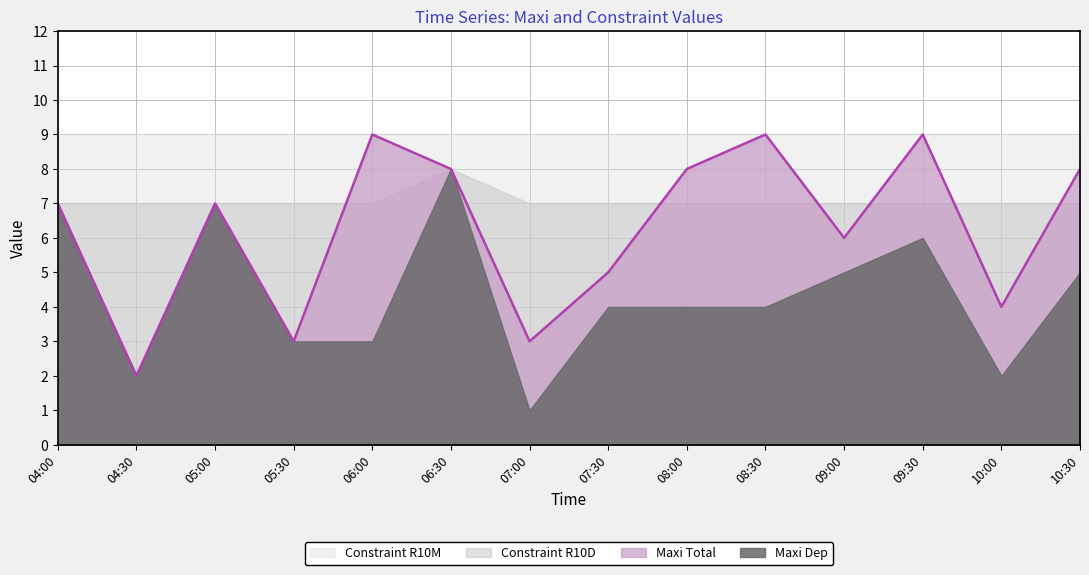

True or false: Constraint R10D and Maxi Total cross at least once.

True